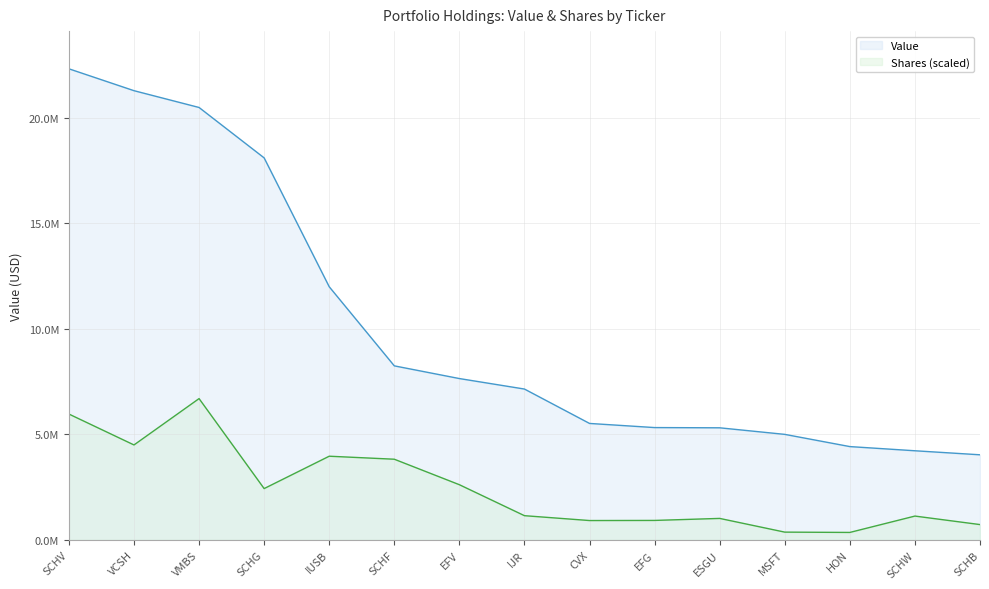

What is the average value of the Value series?

10074400.0